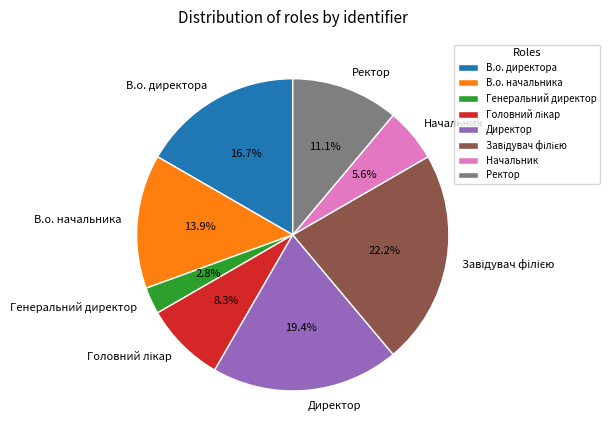

To the nearest percent, what is the combined percentage of В.о. начальника and Ректор?

25%